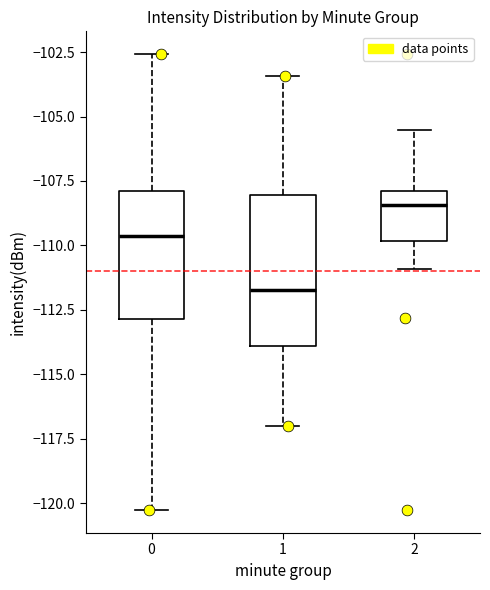

Where does the lower whisker of the box at x = 0 end on the y-axis? The values are not printed on the chart, so give them approximately, as read against the axis.

-120.5